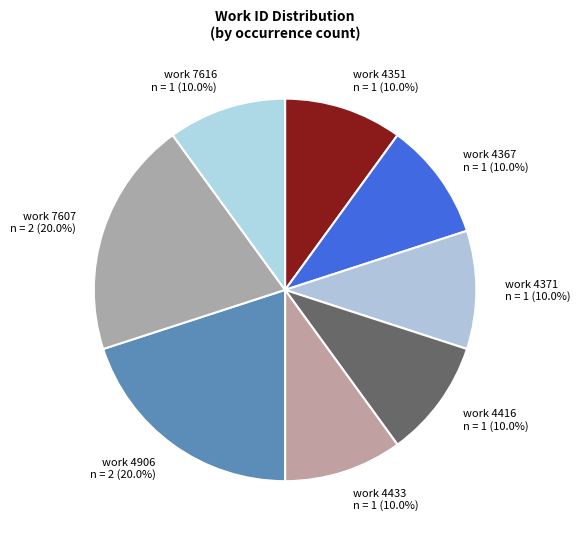

How many slices are in this pie chart?

8